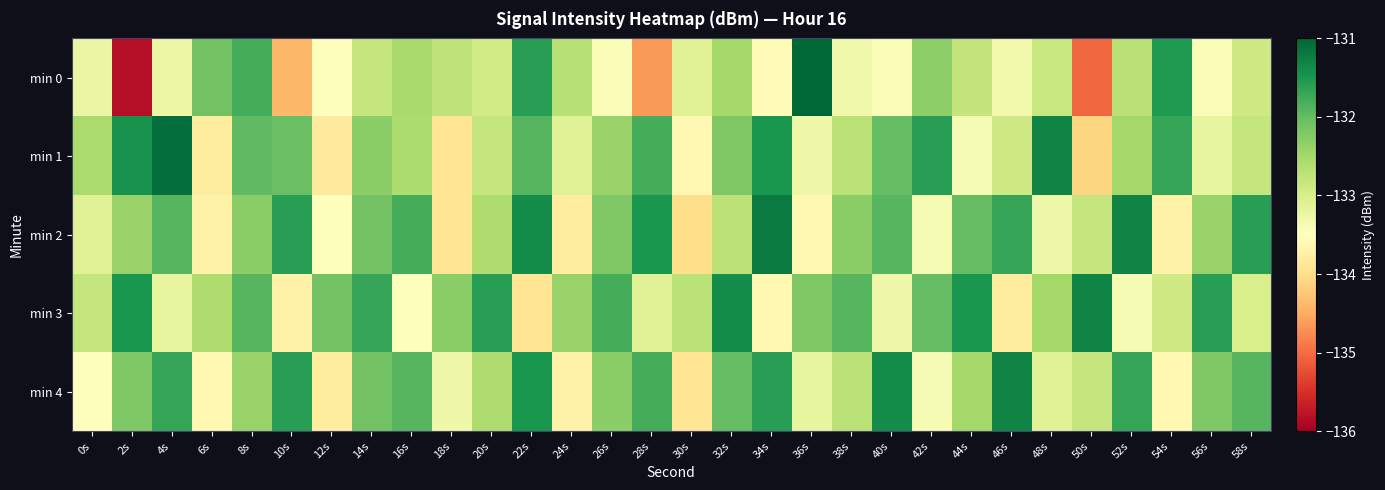

What is the maximum value shown in the chart?

-131.0